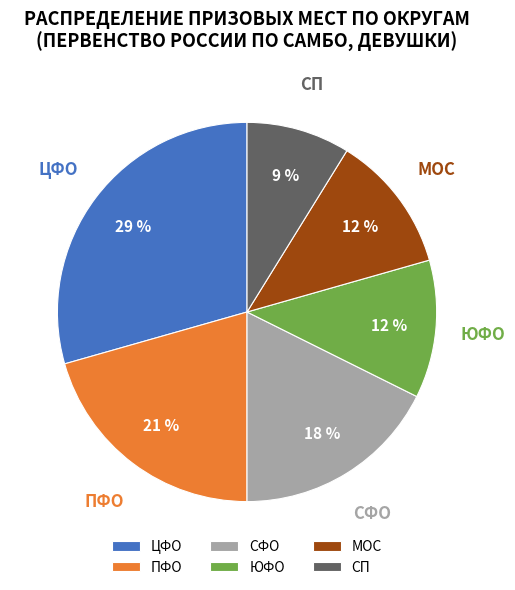

Approximately how many times larger is the value at ПФО compared to ЮФО?

1.8